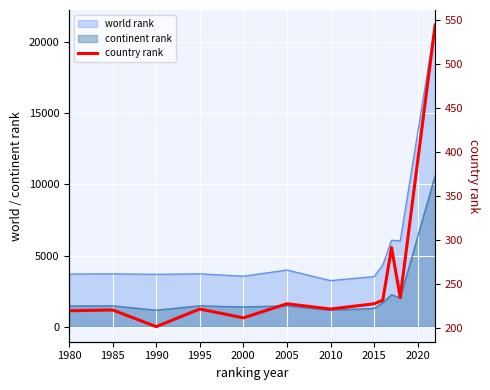

At which category does the data reach its first local peak?

1985